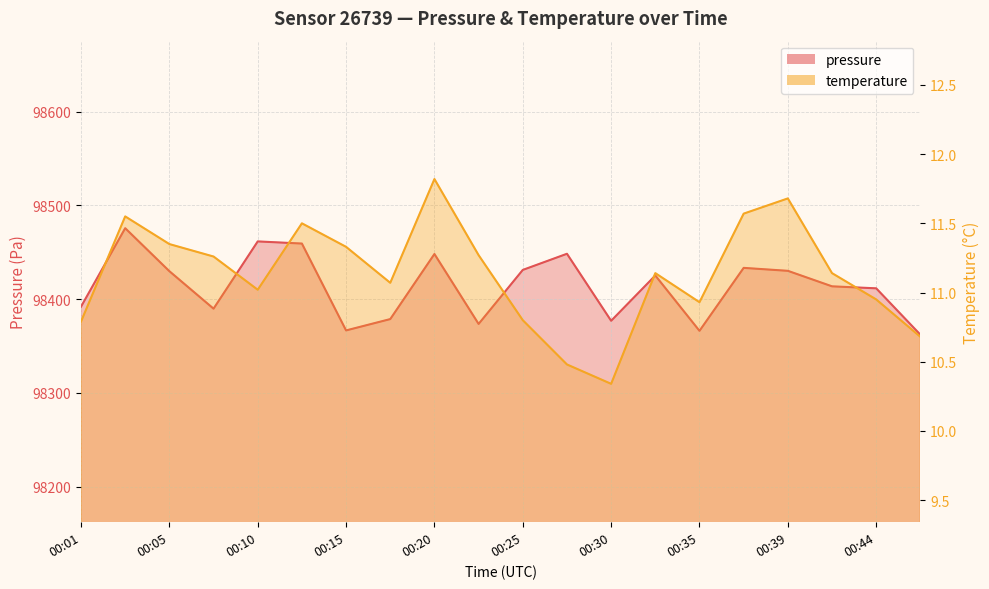

Between 00:13 and 00:22, which is larger?

00:13